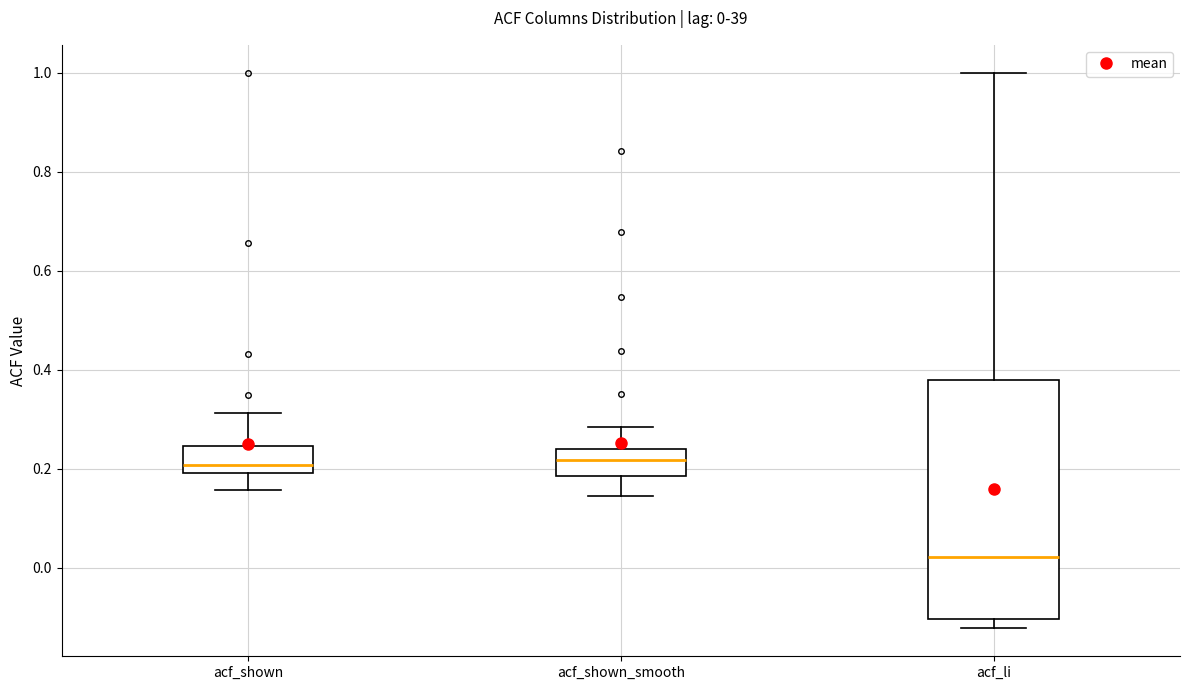

Which box is the tallest, from its lower edge to its upper edge?

acf_li